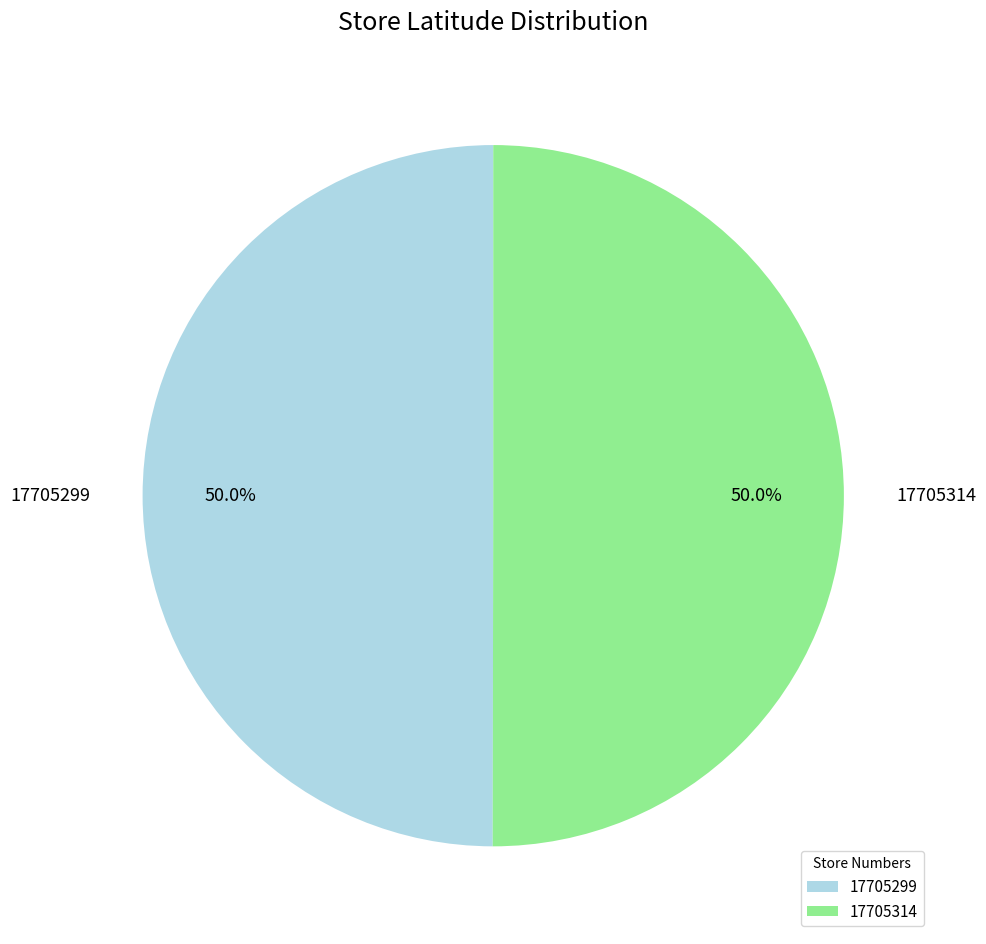

To the nearest percent, what percentage of the pie is 17705299?

50%